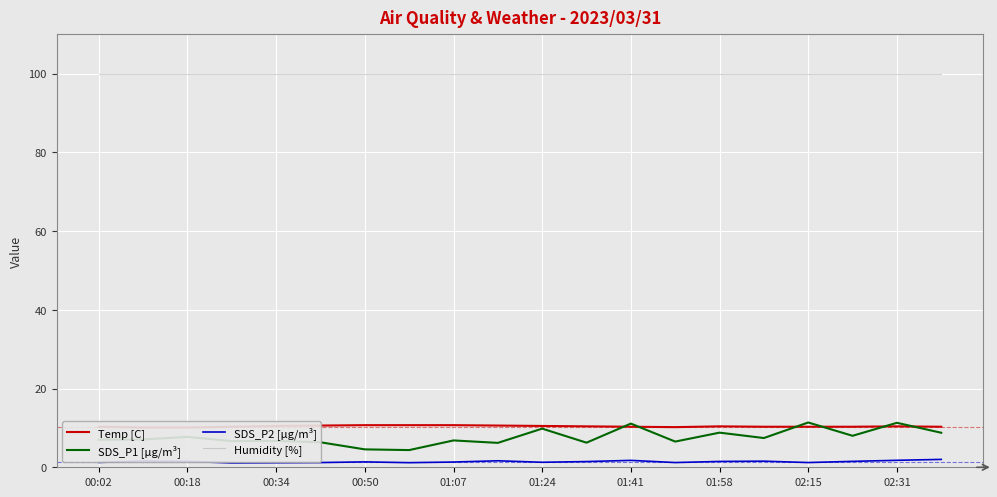

True or false: SDS_P1 [µg/m³] has a value of 15.5 at 01:24.

False